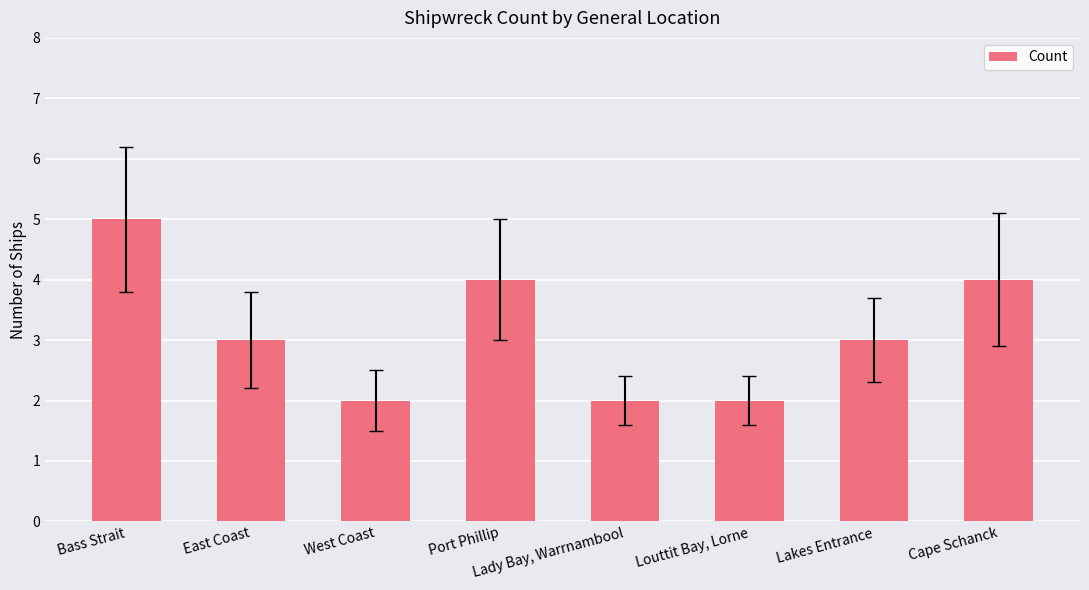

Does the chart contain stacked bars?

No